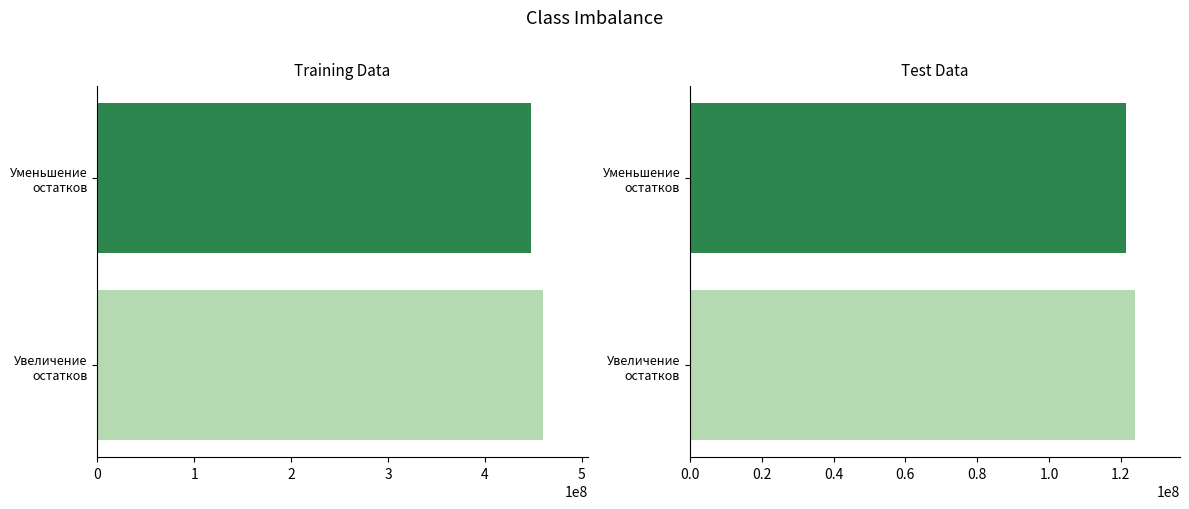

How many bars are there in each group?

2